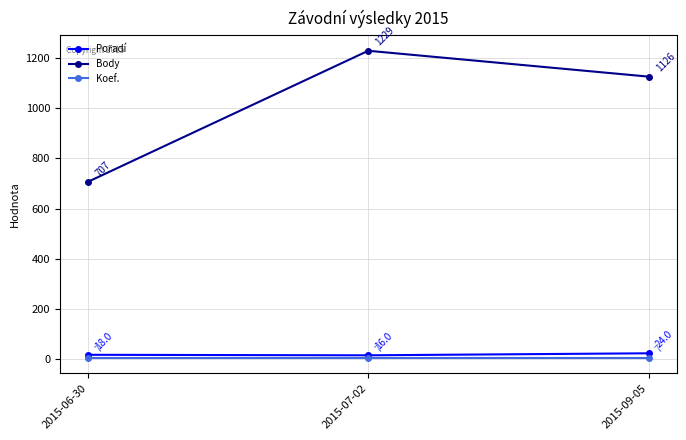

What is the sum of the Koef. values at 2015-09-05 and 2015-06-30?

14